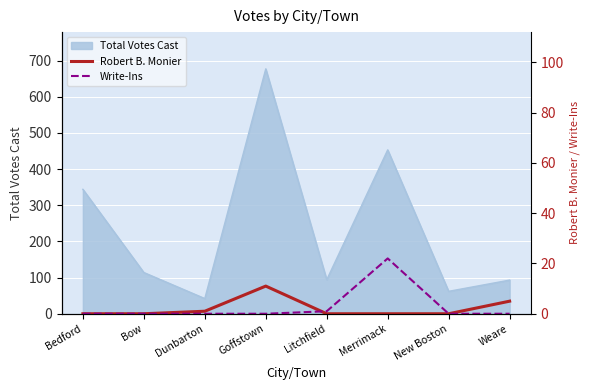

What is the lowest value of the Total Votes Cast series?

42